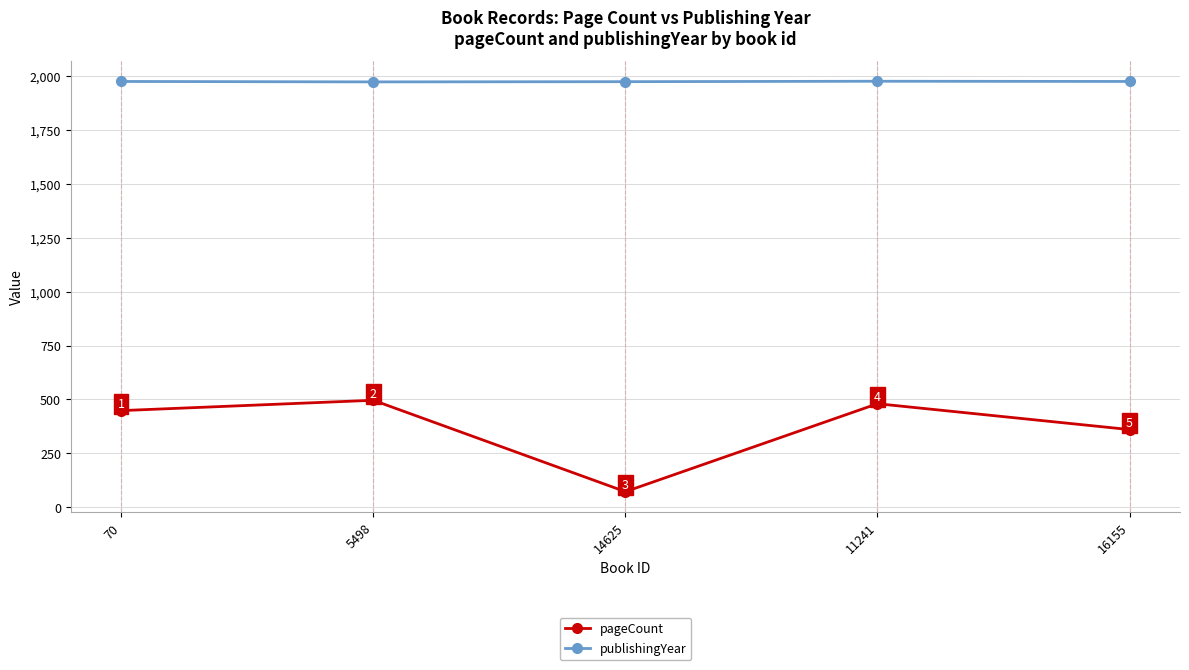

Reading right to left, what are all the values shown in this chart?

pageCount: 360	480	72	496	448
publishingYear: 1975	1976	1974	1973	1975